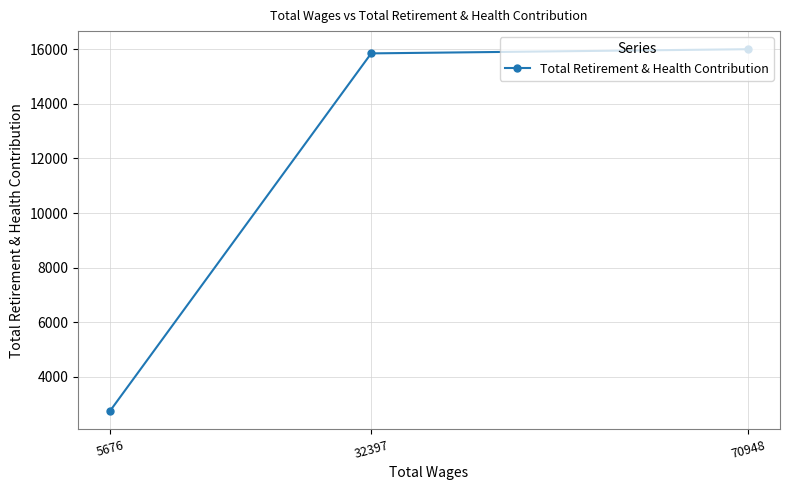

True or false: the data shows 15843 at 32397.

True